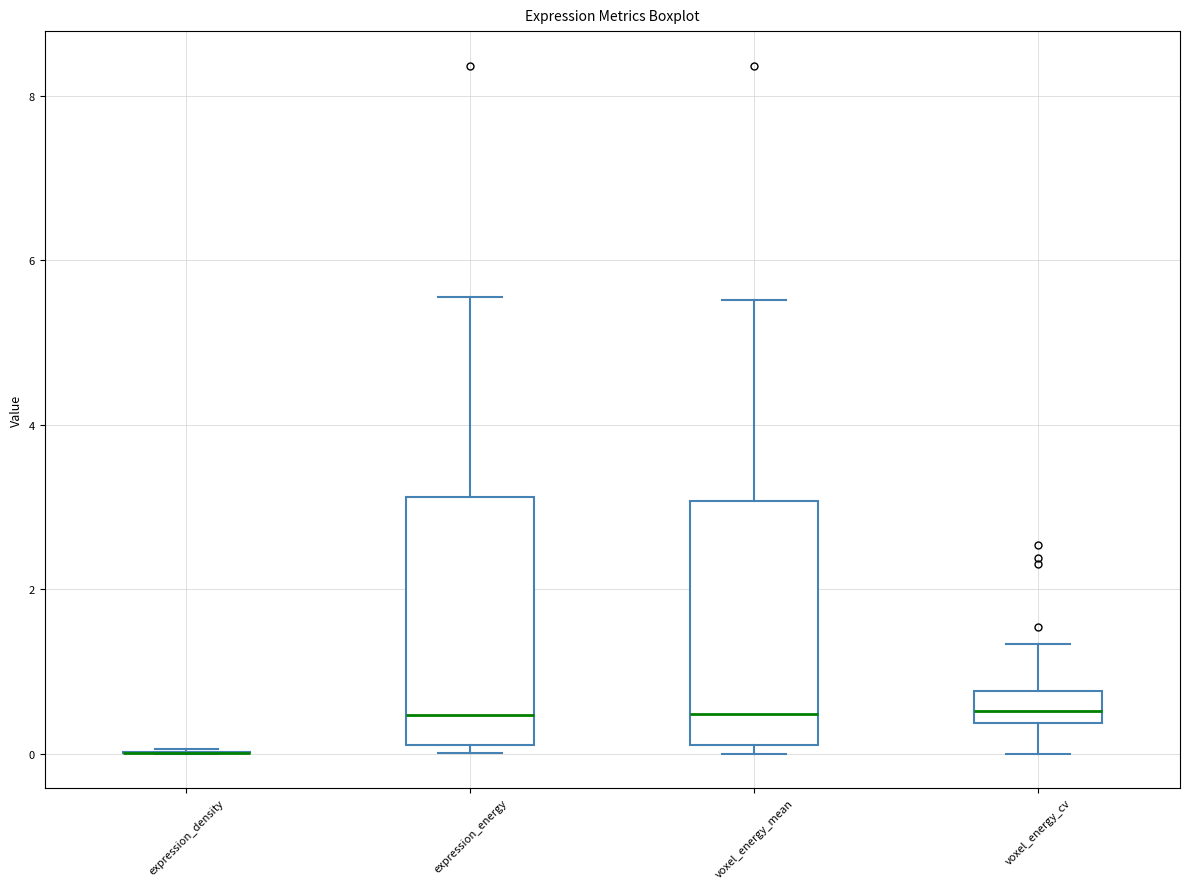

Reading left to right, transcribe this box plot: for each box, give where its median line is, the range the box spans, and where its two whiskers end, as read against the y-axis. The values are not printed on the chart, so give them approximately, as read against the axis.

expression_density: box collapsed to a line at 0.0, whiskers 0.0 to 0.0
expression_energy: median 0.4, box 0.0 to 3.2, whiskers 0.0 (just below the box's lower edge) to 5.6
voxel_energy_mean: median 0.4, box 0.2 to 3.0, whiskers 0.0 to 5.6
voxel_energy_cv: median 0.6, box 0.4 to 0.8, whiskers 0.0 to 1.4